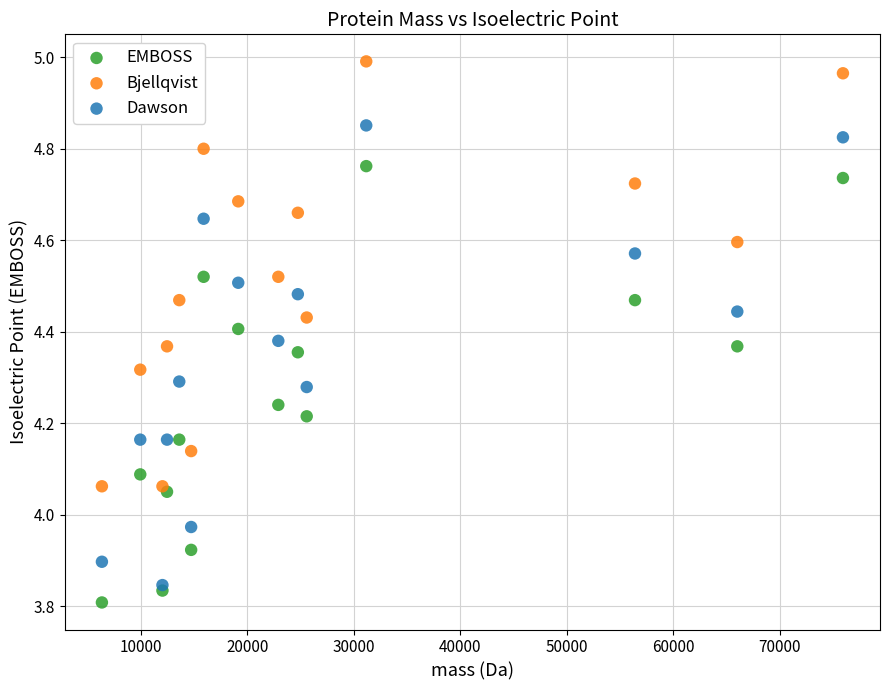

Which series reaches the minimum Y coordinate?

EMBOSS